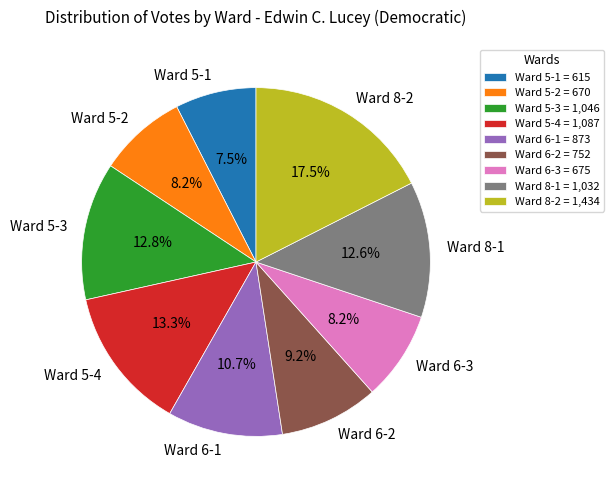

True or false: Ward 6-1 accounts for 11% of the total.

True